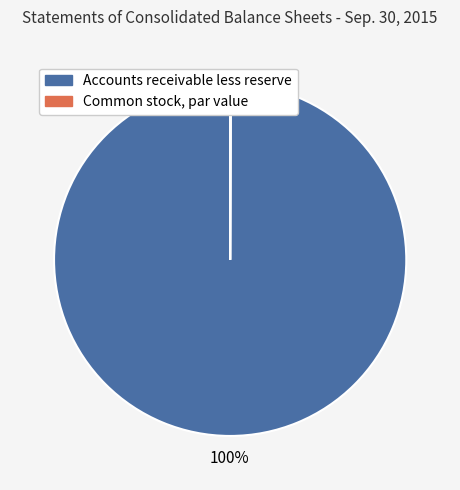

Is there any slice that represents more than half of the pie?

Yes